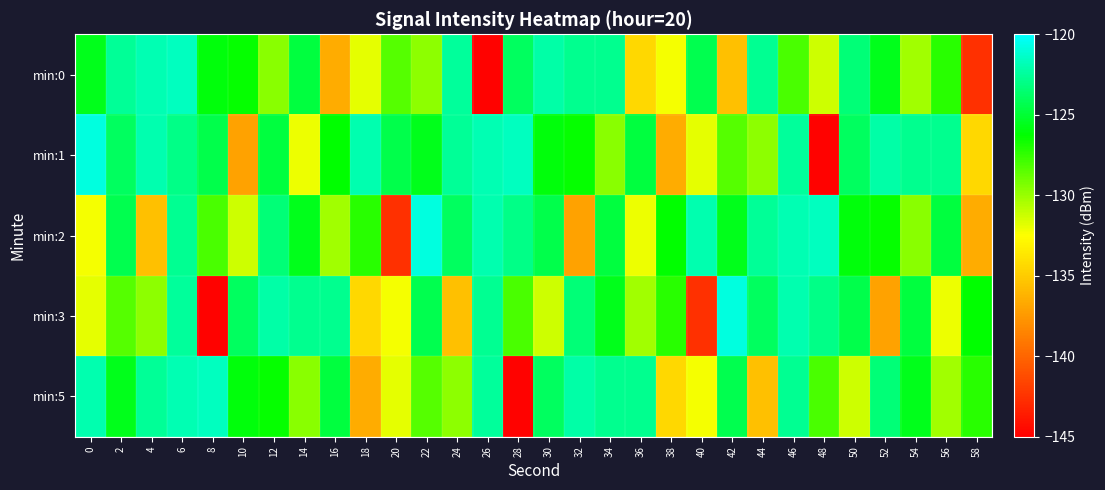

Which series changed the most between 38 and 40?

min:3